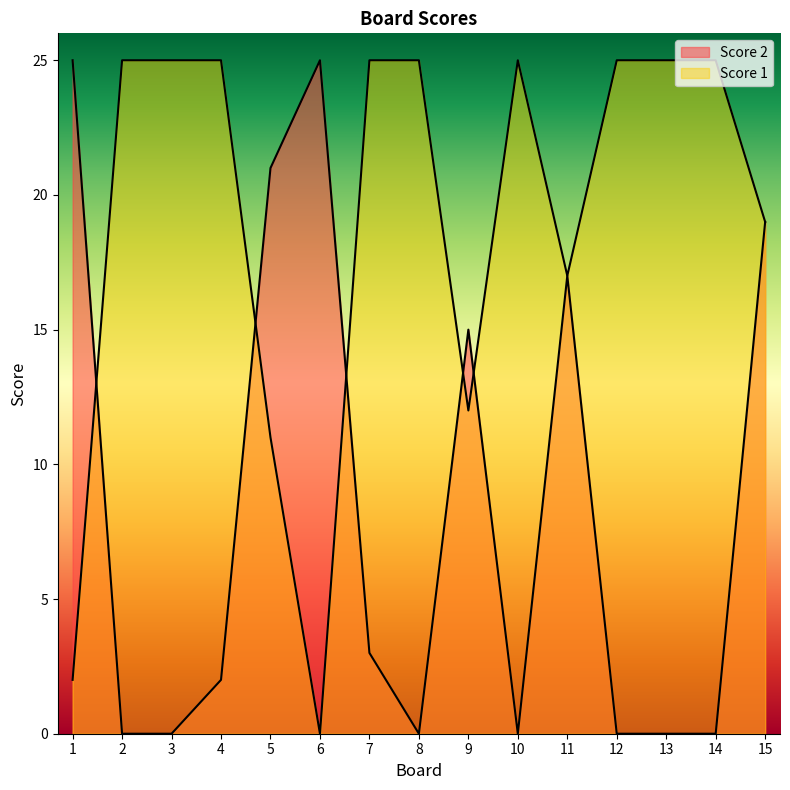

Which series has the largest total across all categories?

Score 1